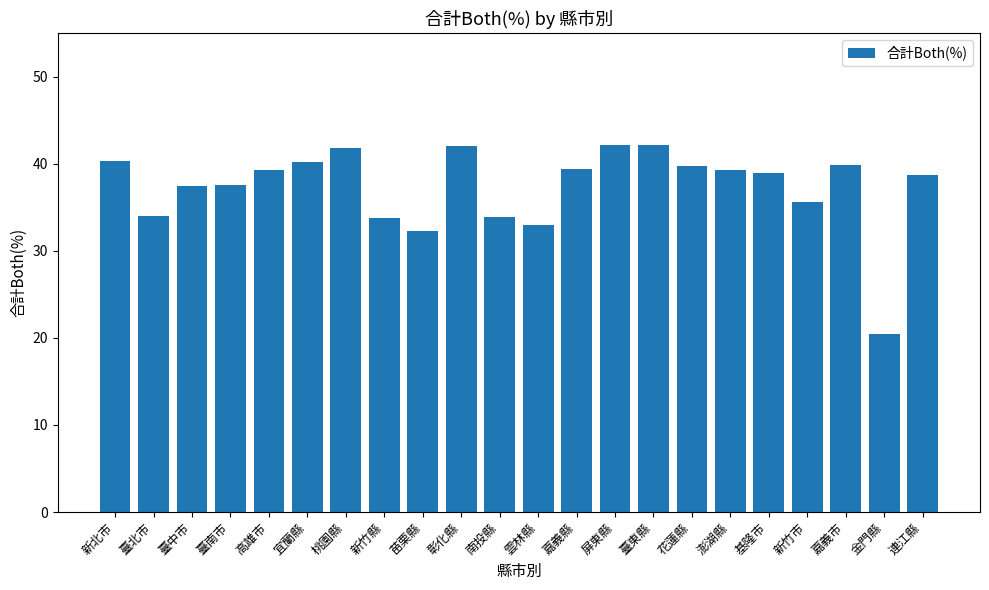

At which label does the data first exceed 39?

新北市